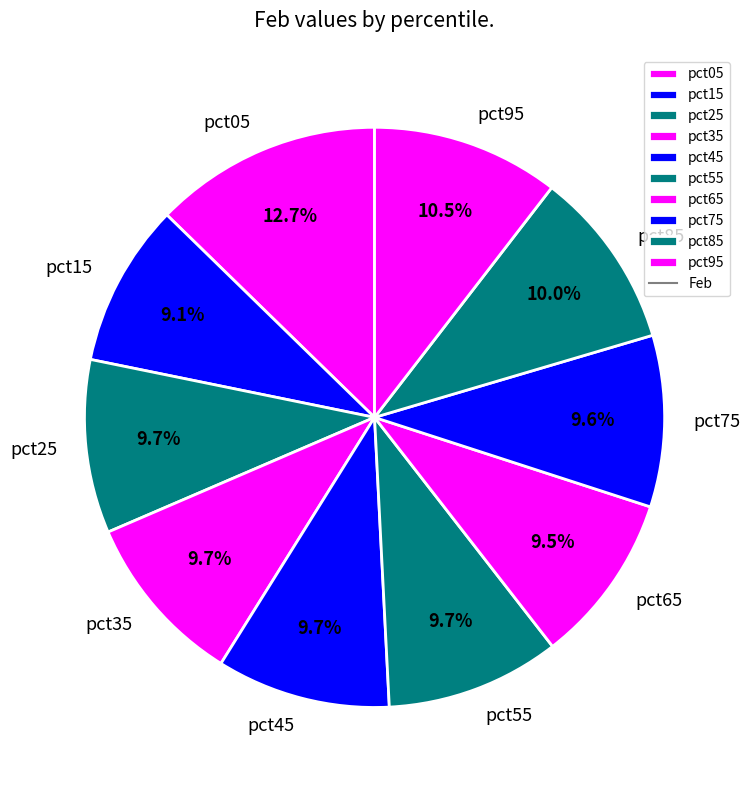

Which category has the biggest portion of the pie?

pct05